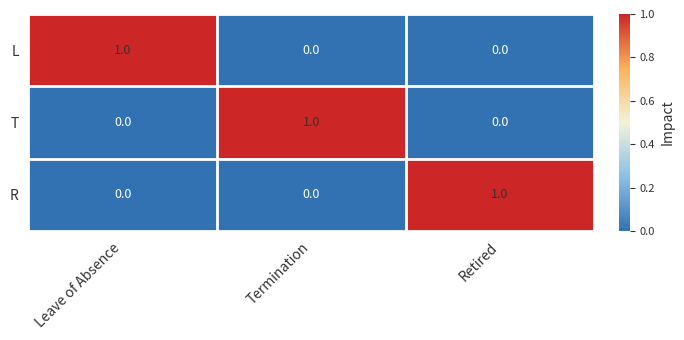

Is it true that T equals 0 at Retired?

True